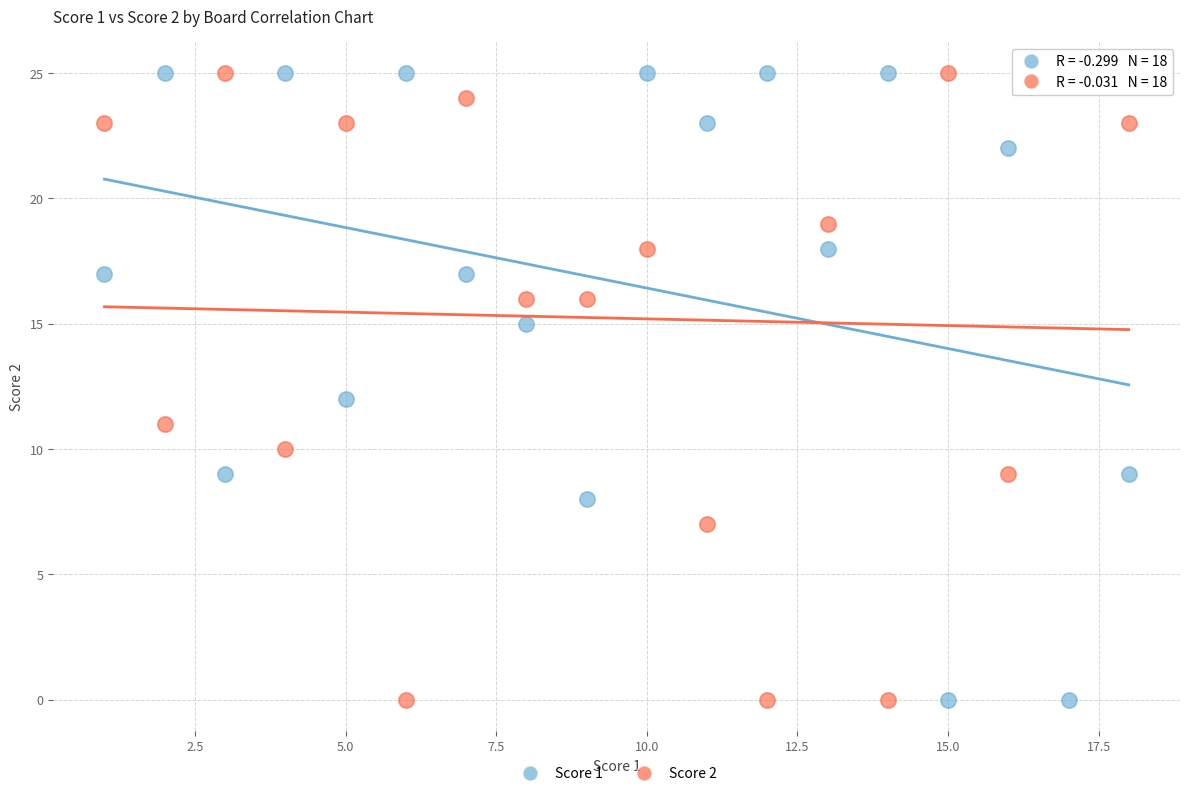

What is the X range (max minus min) for the scatter plot?

17